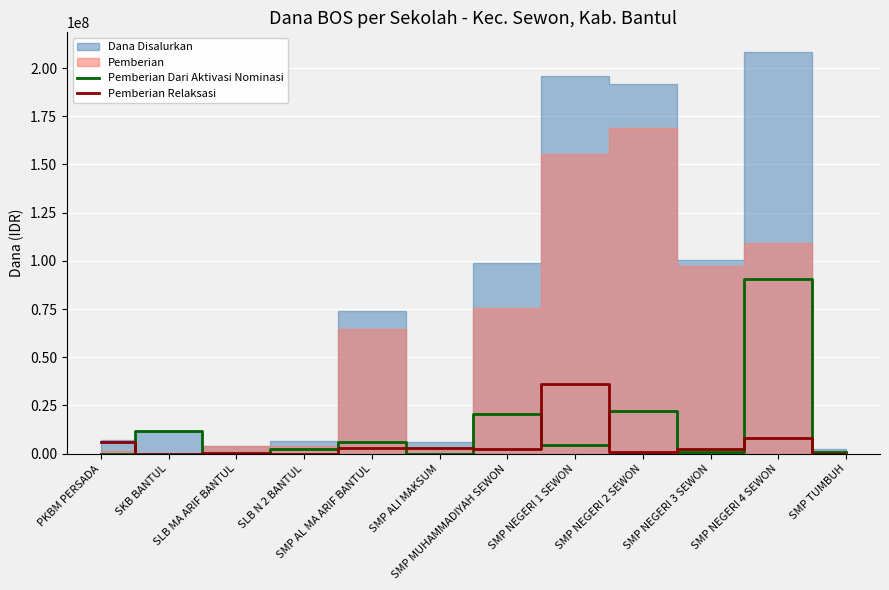

Which category has the lowest value in the Pemberian Dari Aktivasi Nominasi series?

PKBM PERSADA